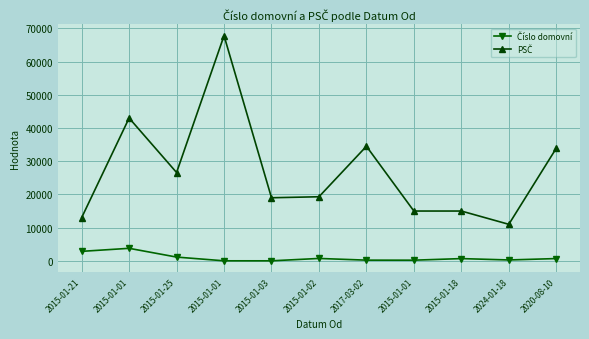

The value of Číslo domovní at 2024-01-18 is 267. True or false?

True